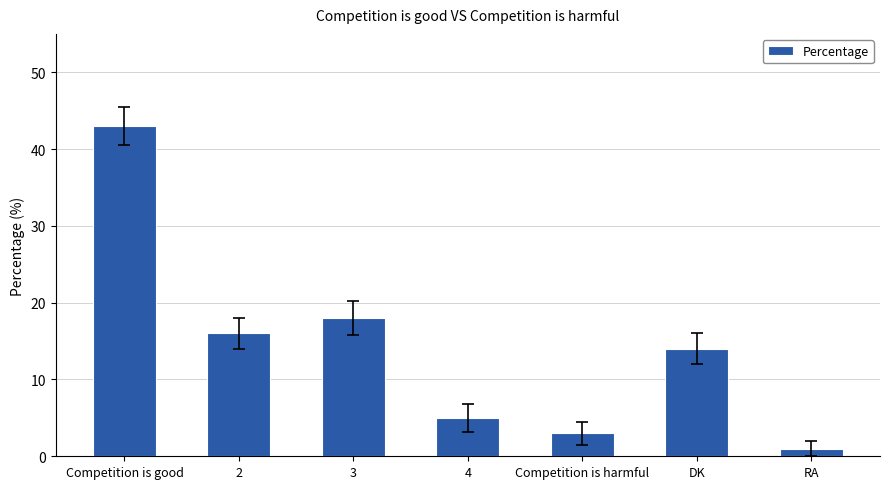

What is the difference between the maximum and minimum values?

42